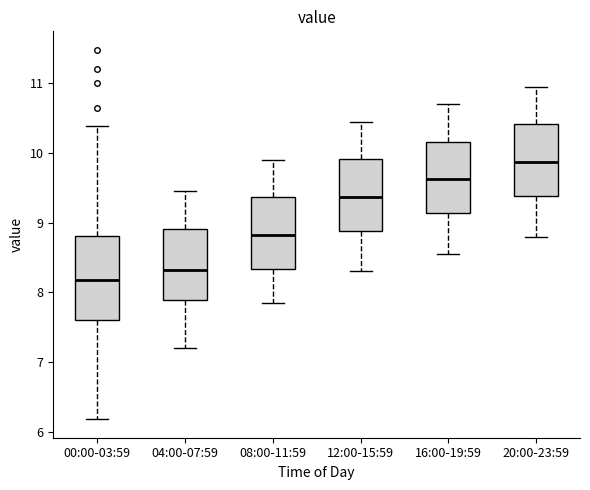

Where is the upper edge of the box for 00:00-03:59 on the y-axis? The values are not printed on the chart, so give them approximately, as read against the axis.

8.8